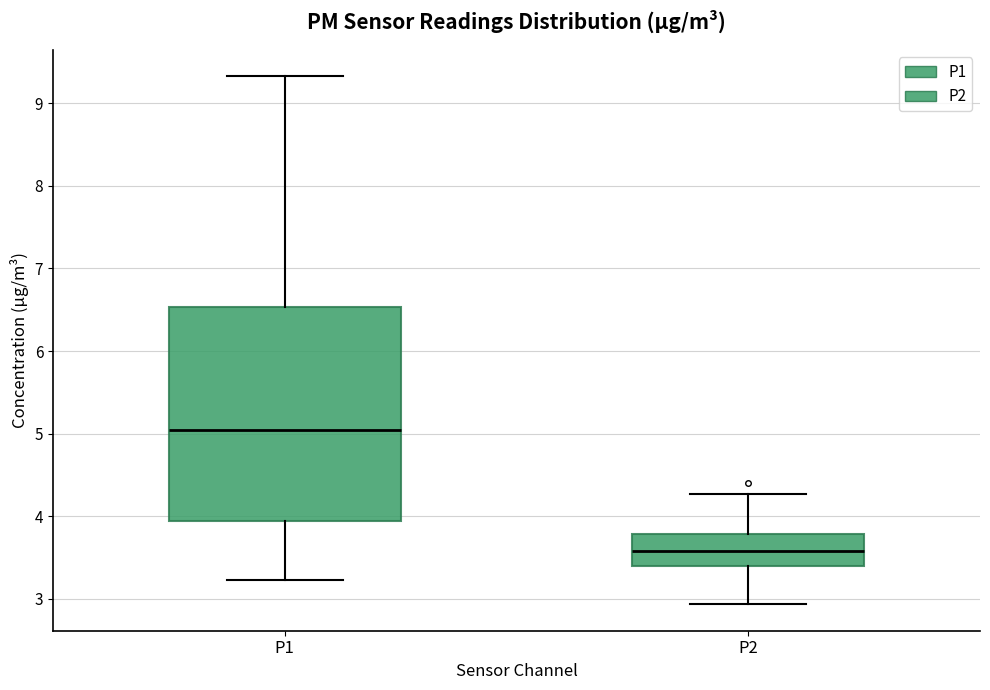

Comparing the boxes themselves (not the whiskers), which one is the tallest?

P1